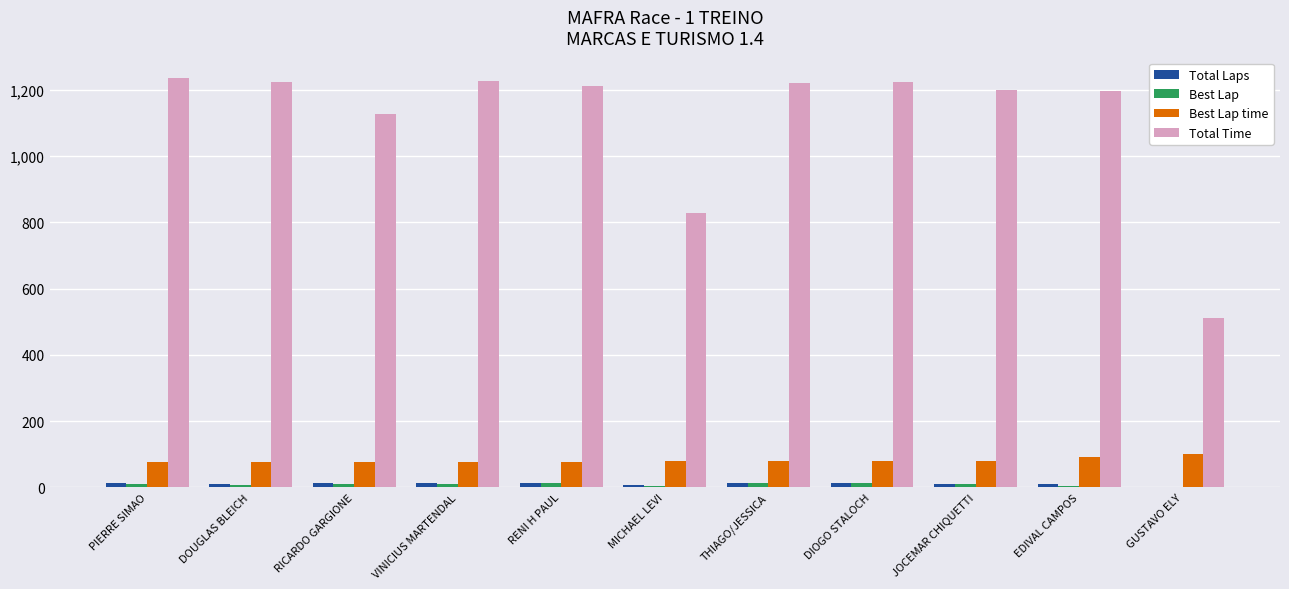

What is the sum of all Total Laps values?

117.0